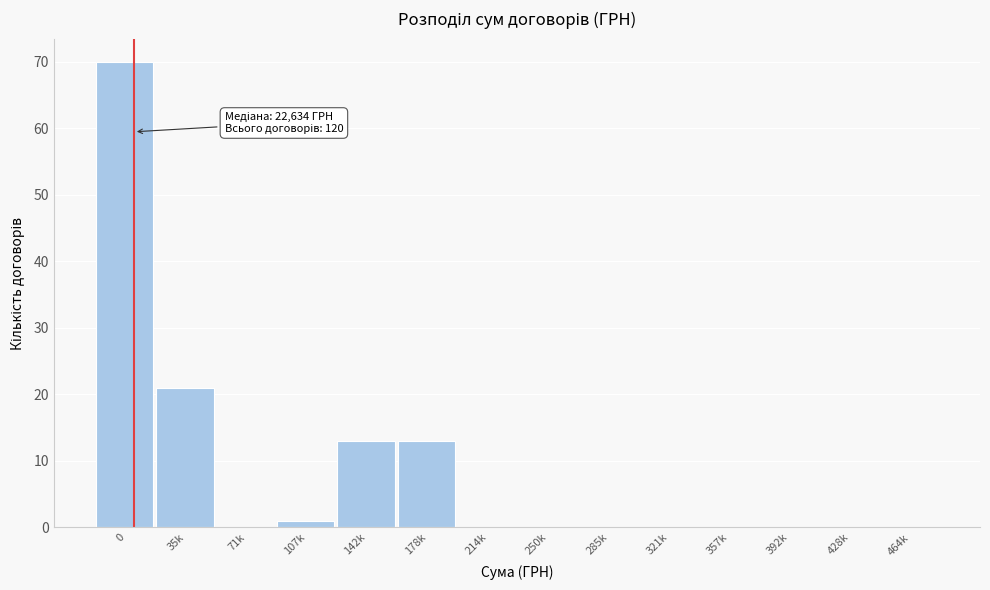

Reading right to left, list all the values displayed in this chart.

464k=0	428k=0	392k=0	357k=0	321k=0	285k=0	250k=0	214k=0	178k=13	142k=13	107k=1	71k=0	35k=21	0=70